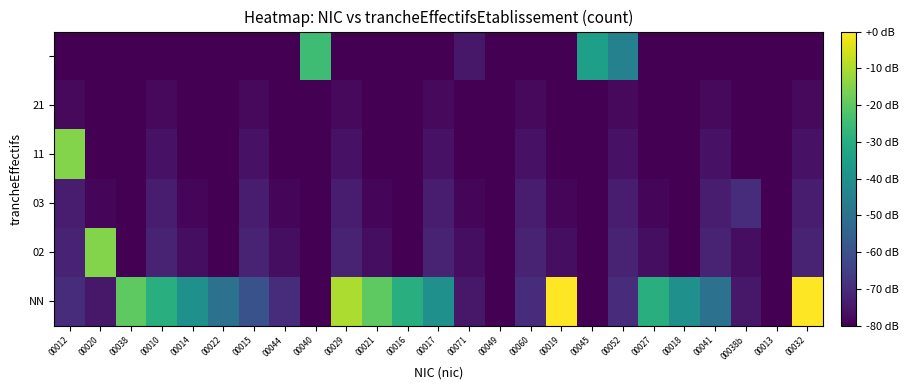

How many distinct data groups are displayed?

6